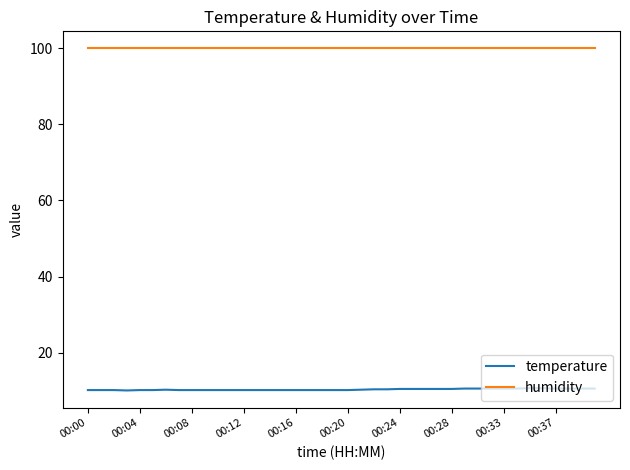

True or false: temperature and humidity intersect in this chart.

False